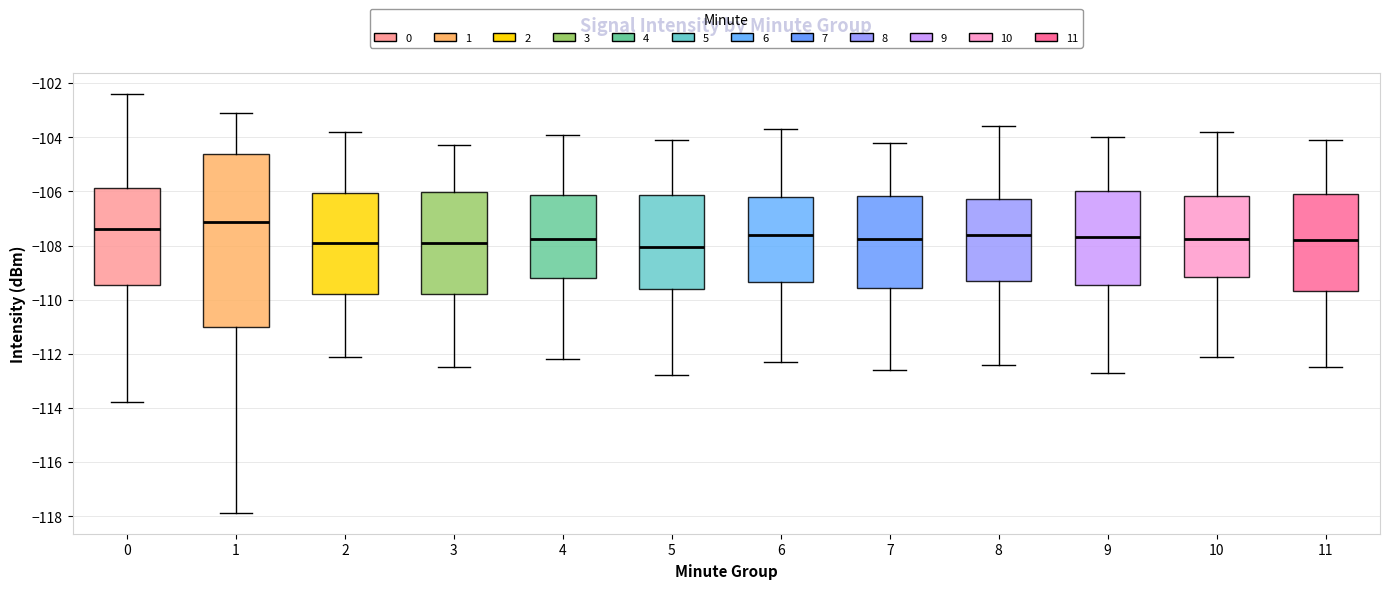

Where does the upper whisker of the box at x = 10 end on the y-axis? The values are not printed on the chart, so give them approximately, as read against the axis.

-103.8